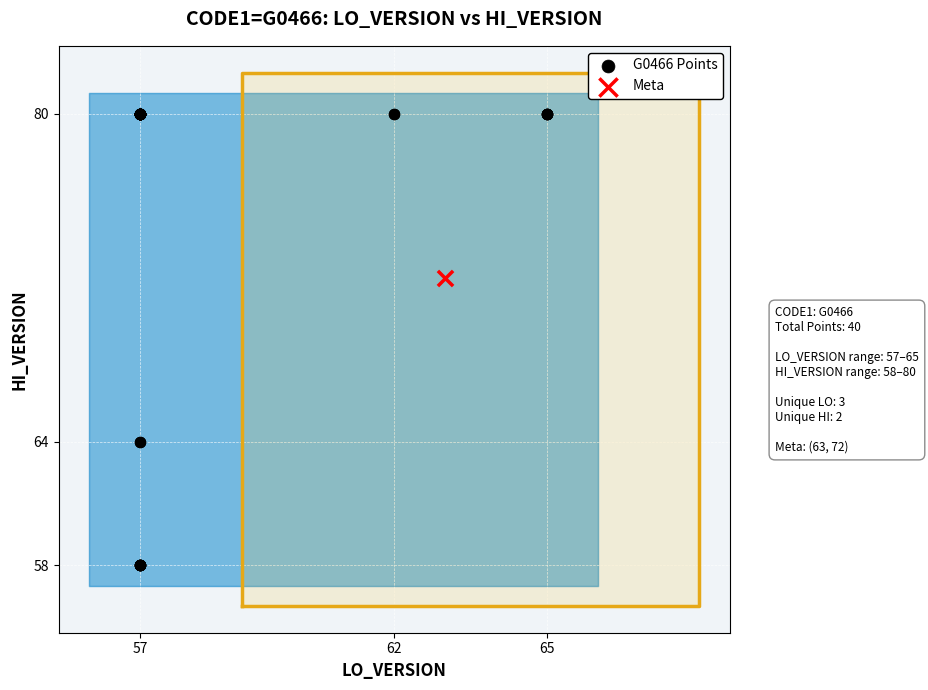

What are all the series names shown in the legend?

G0466 Points, Meta